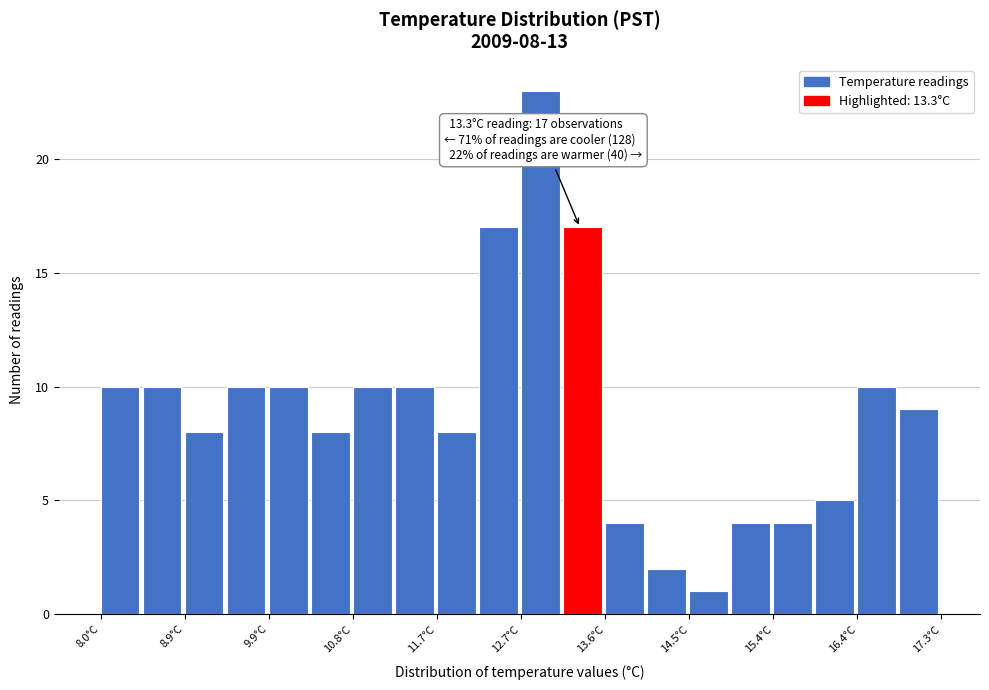

Which range on the x-axis has the tallest bar?

12.7 to 13.1